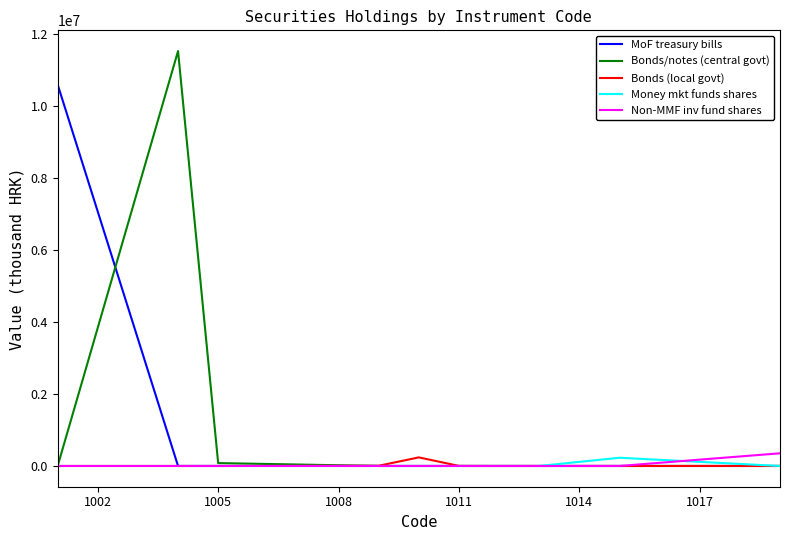

How many lines are shown in the chart?

5